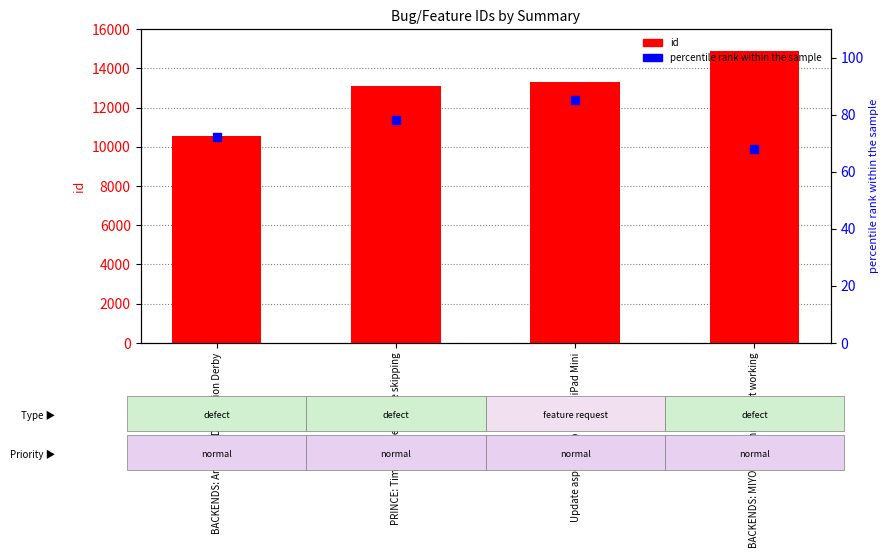

Which series reaches the minimum Y coordinate?

percentile rank within the sample